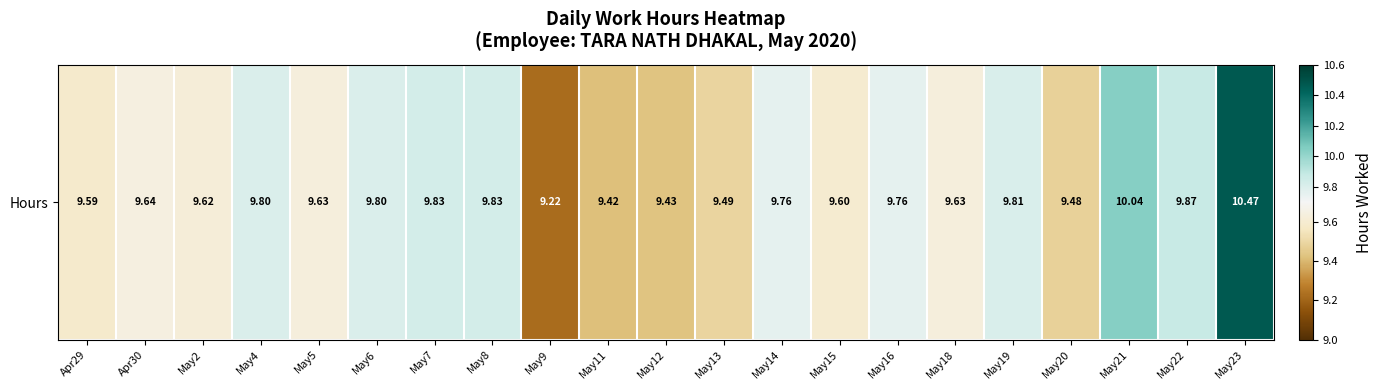

True or false: the data shows 9.6 at Apr29.

True